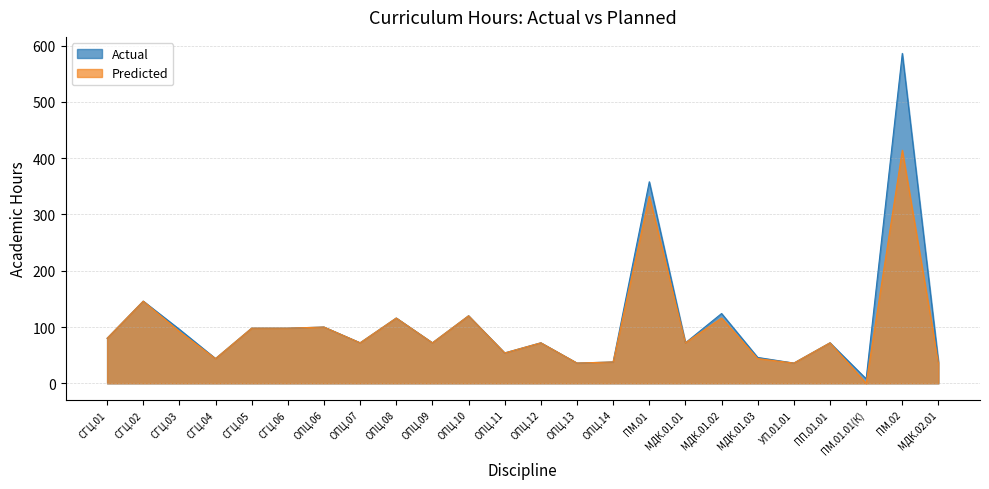

True or false: Predicted and Actual intersect in this chart.

False